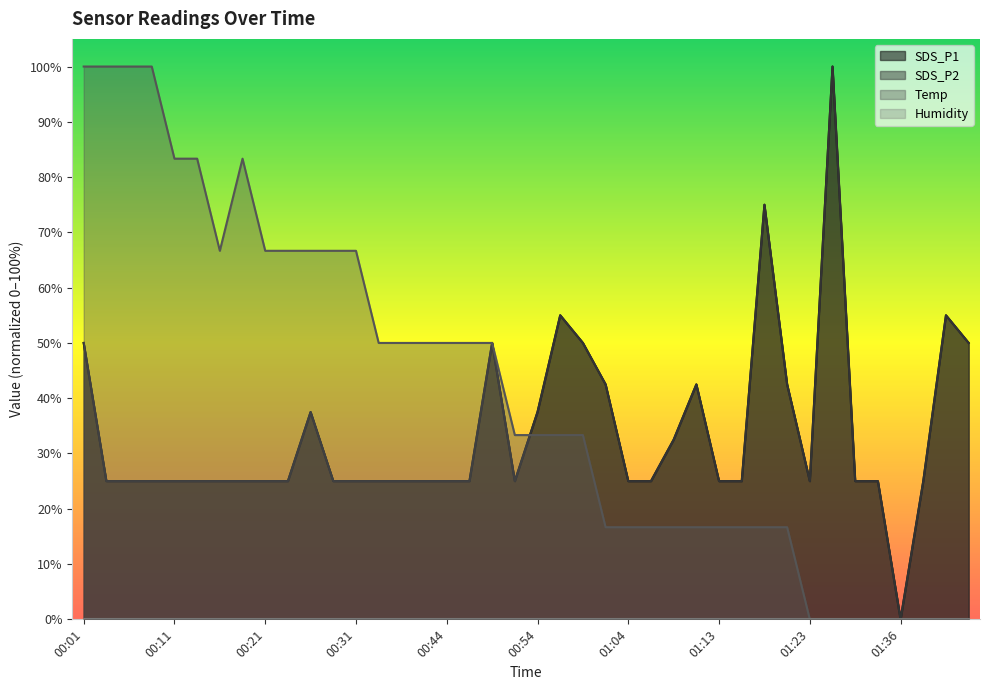

True or false: SDS_P1 has more than 1 points higher than both neighbors.

True